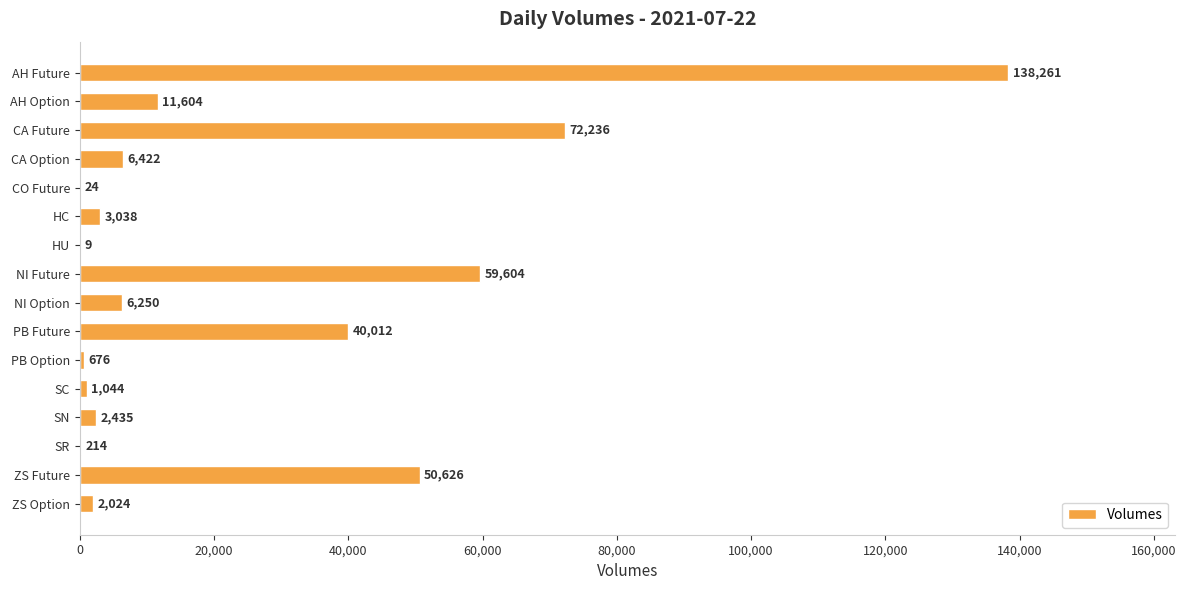

At which label is the value closest to 69135?

CA Future